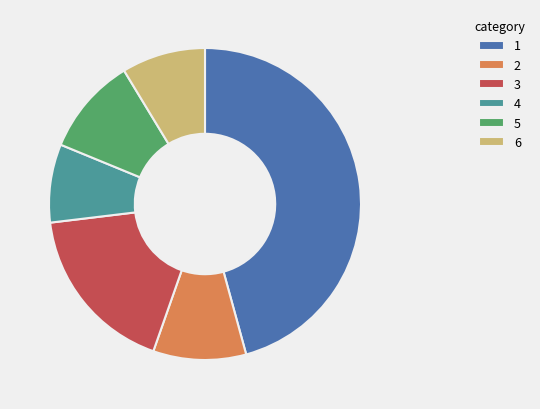

True or false: 3 accounts for 27% of the total.

False